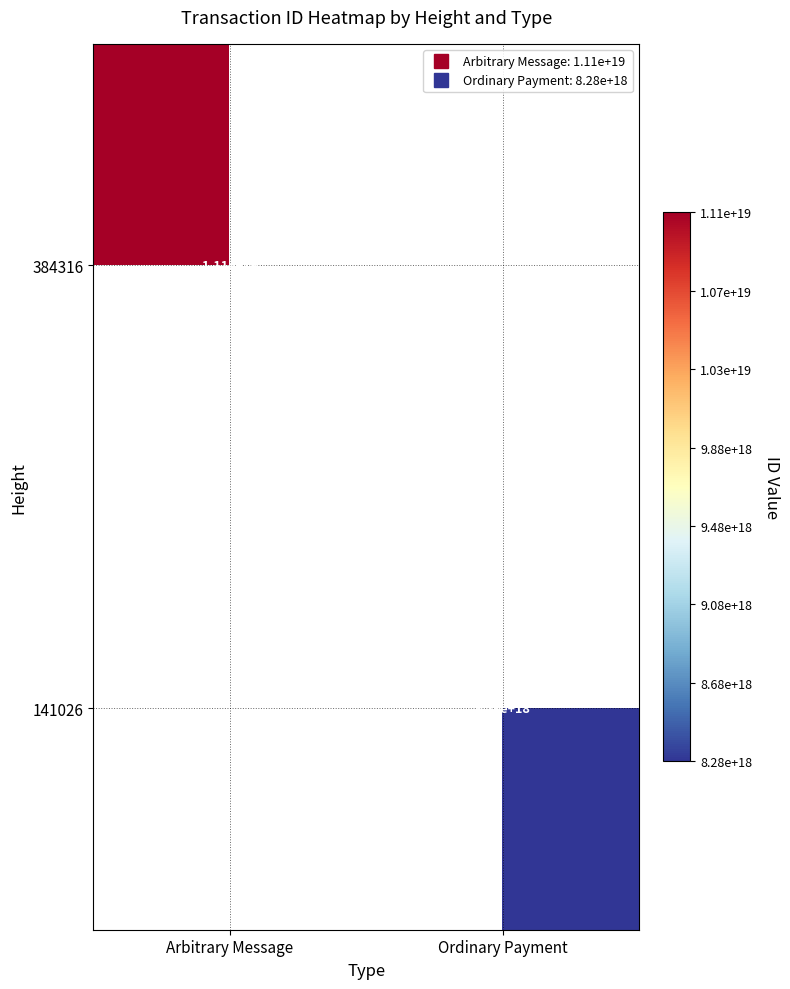

Count the number of data series in this chart.

2